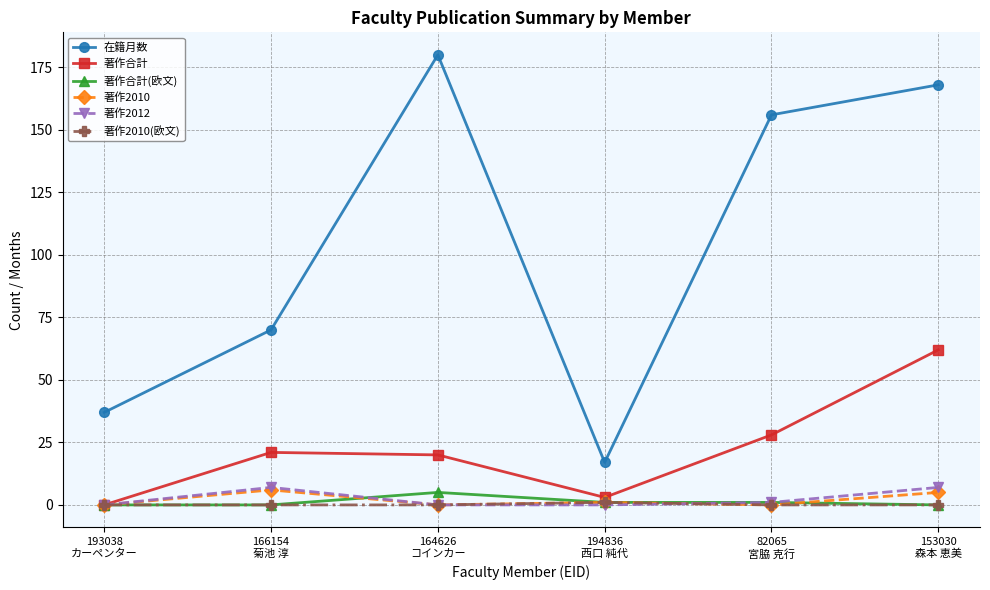

True or false: 著作合計(欧文) and 在籍月数 intersect in this chart.

False